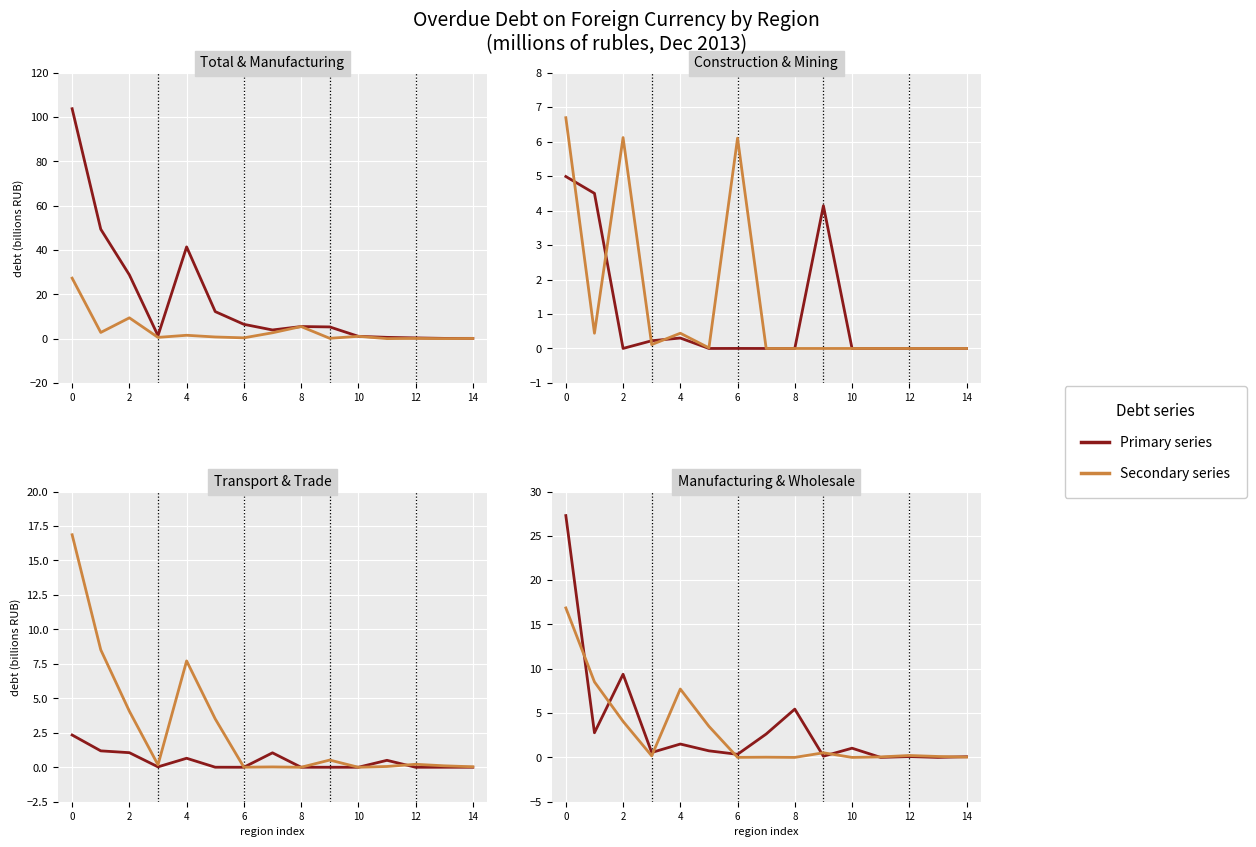

What is the total value across all series at 11?

1.1